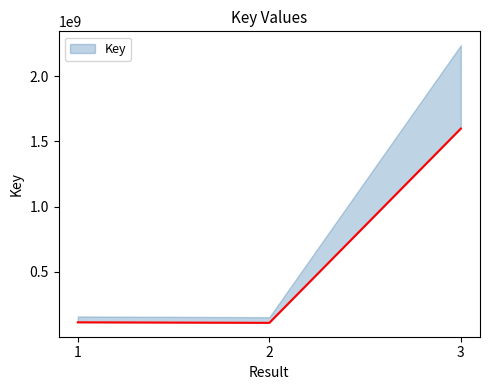

What is the maximum value shown in the chart?

1598921181.0